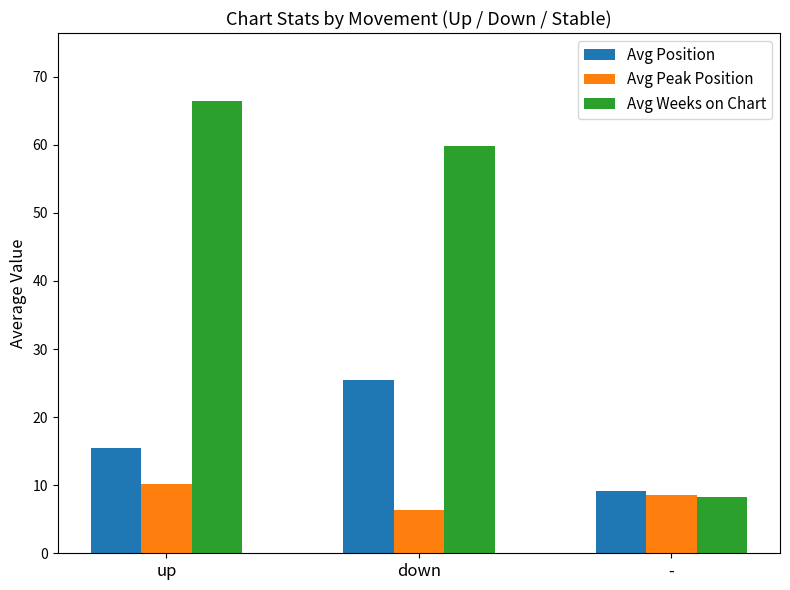

How many bars are there in each group?

3